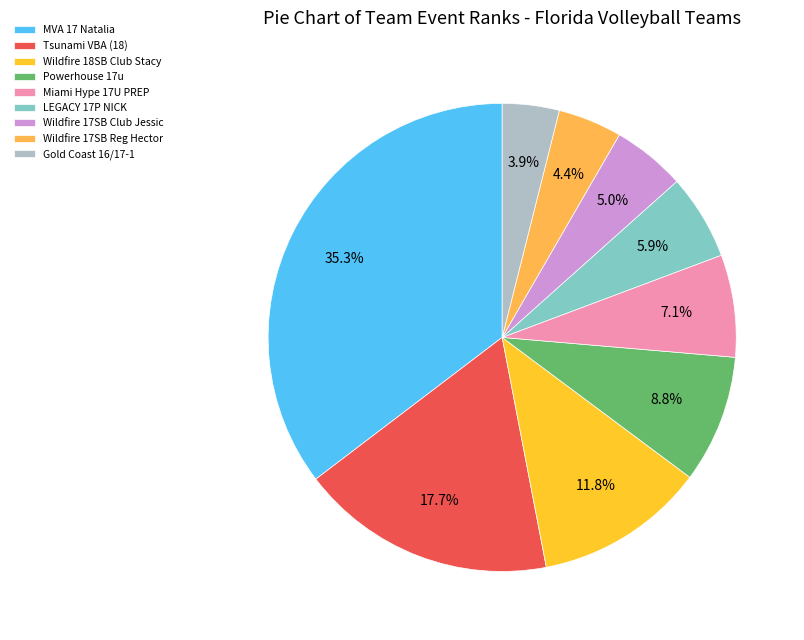

Does any single category account for the majority?

No